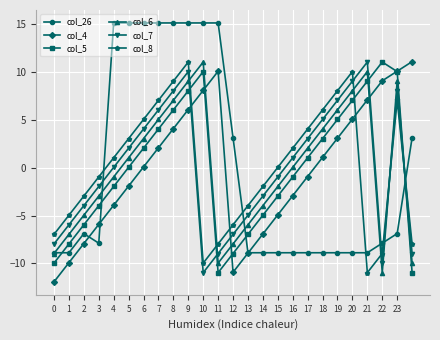

What is the value of the col_8 point at the 8th from the left?

7.0